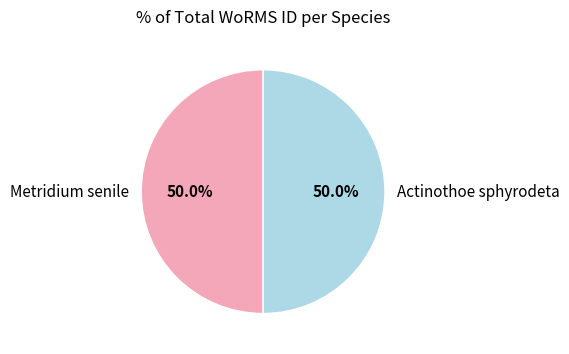

What portion of the pie excludes Actinothoe sphyrodeta?

50.0%